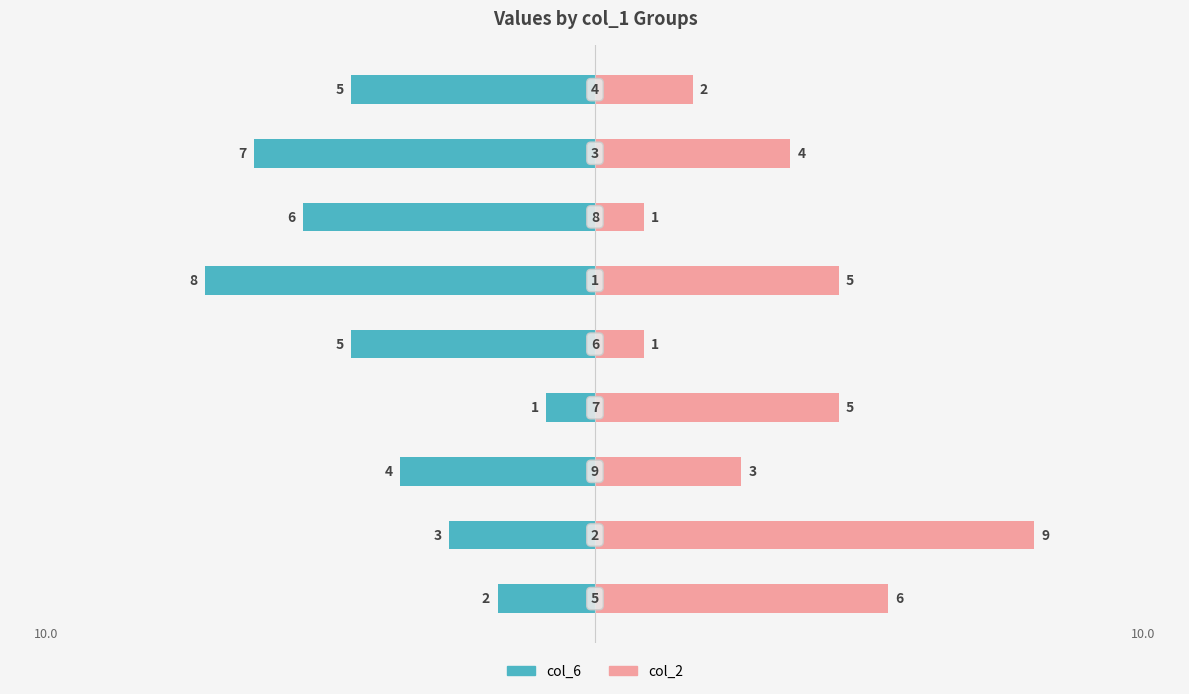

How many values in the col_2 series exceed 4?

4